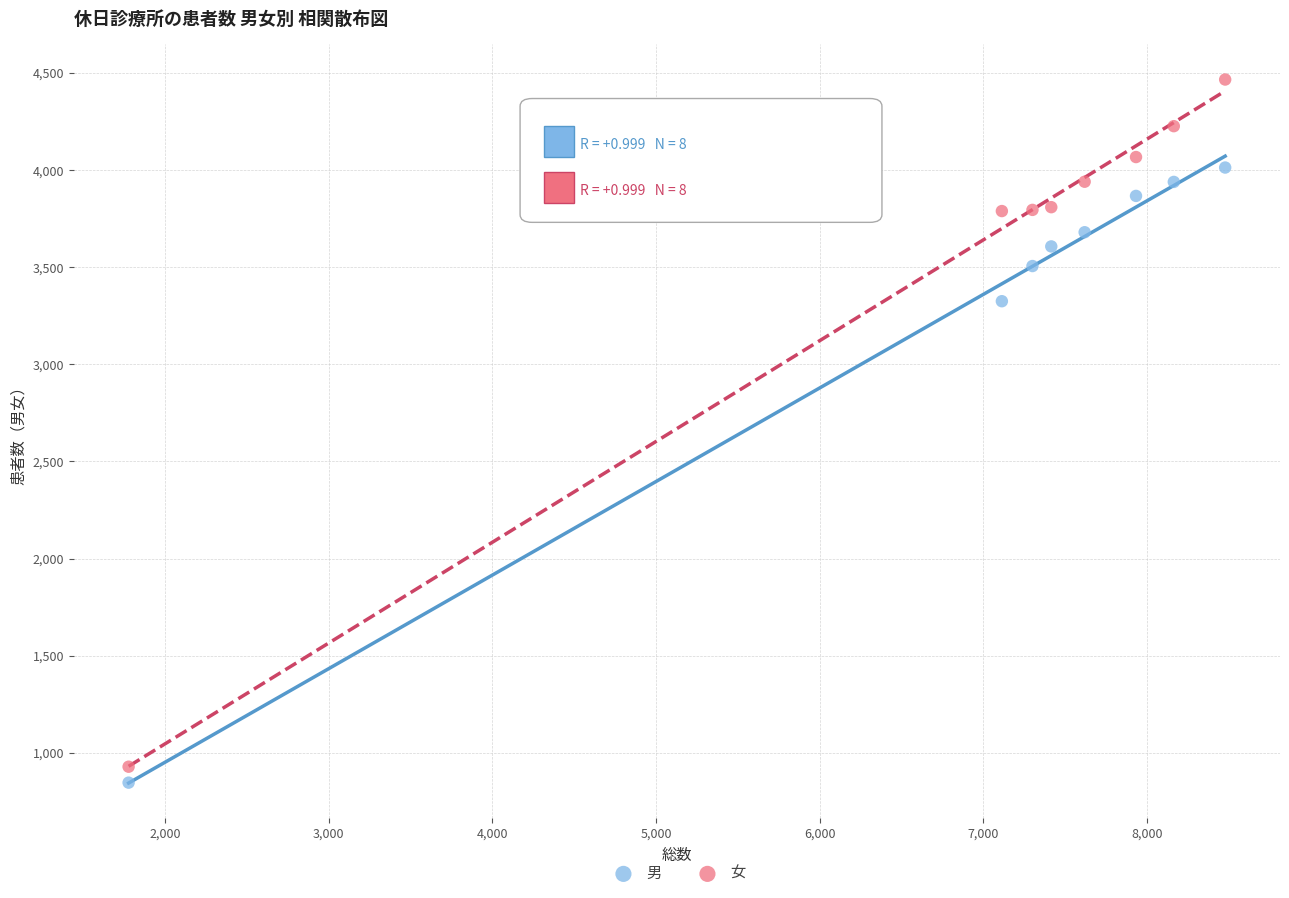

Which series reaches the maximum Y coordinate?

女